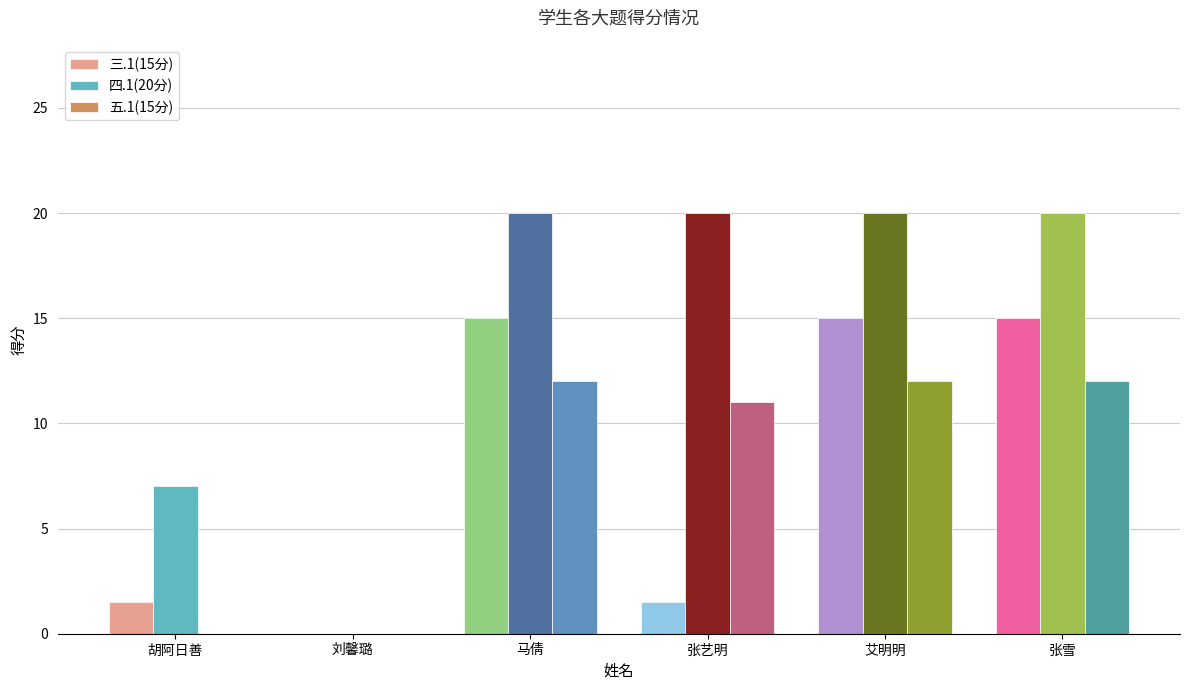

What is the highest value of the 四.1(20分) series?

20.0